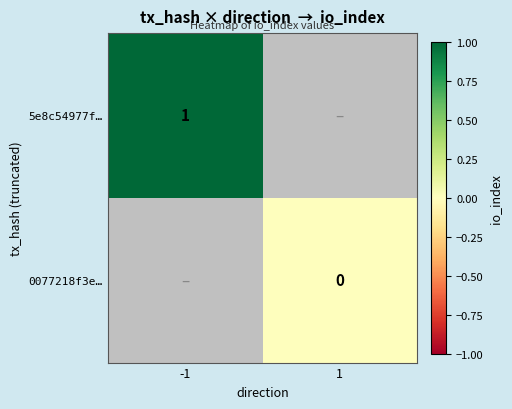

Which has a higher value, -1 or 1?

1